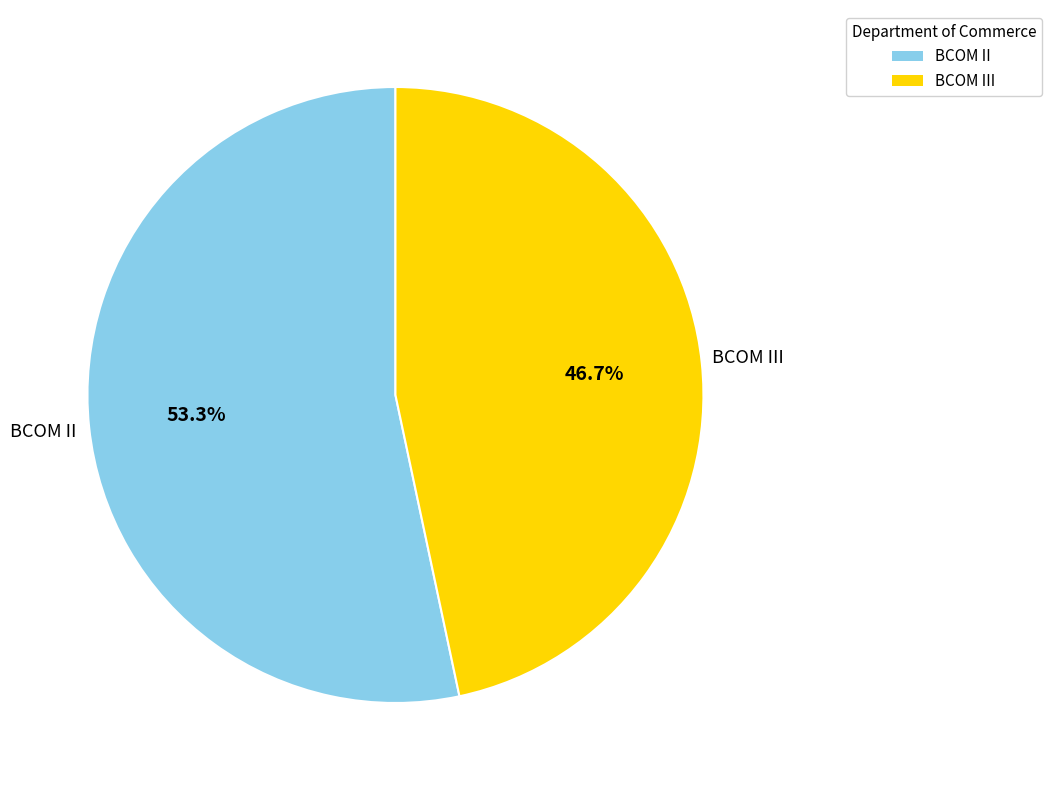

Is there a majority slice in this chart?

Yes